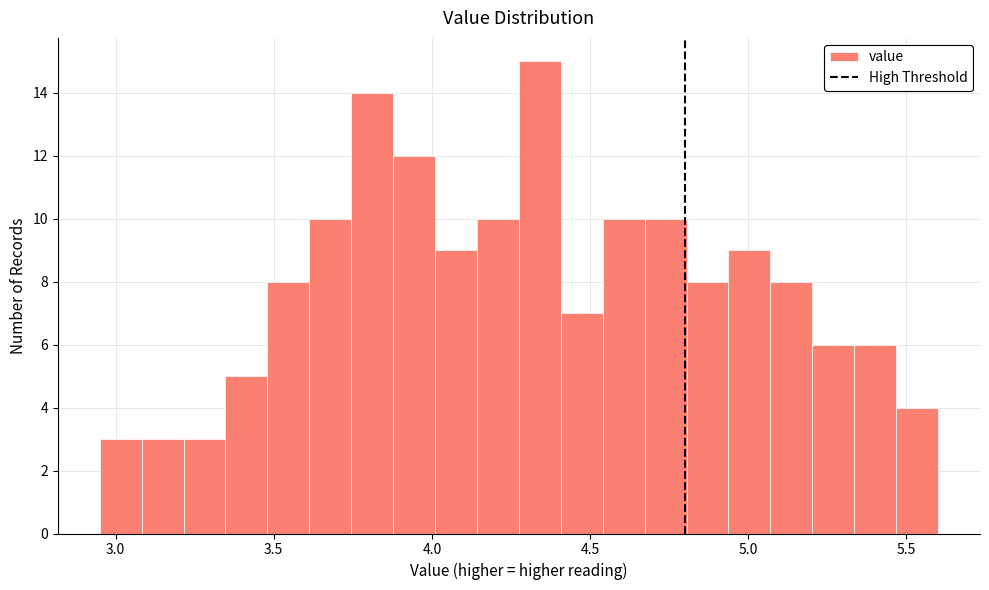

Read against the x-axis, roughly where is the centre of the tallest bar?

4.35